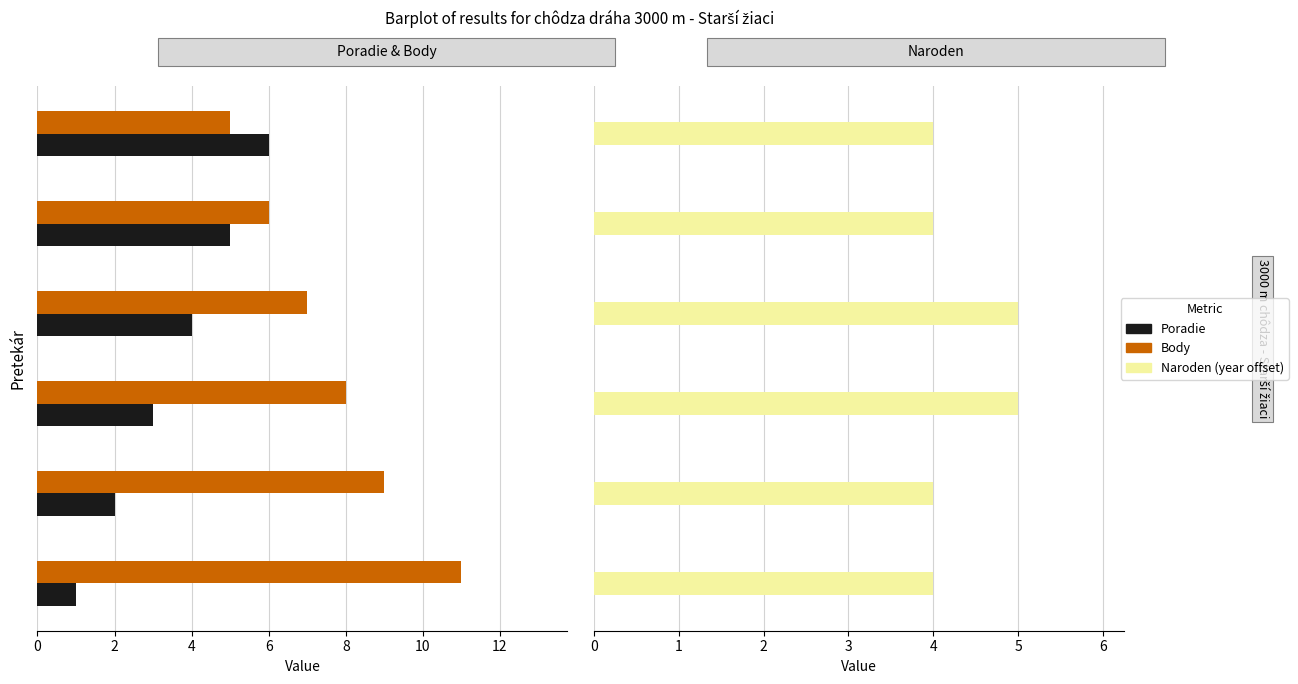

Rank the series by their maximum value, from highest to lowest.

Body, Poradie, Naroden